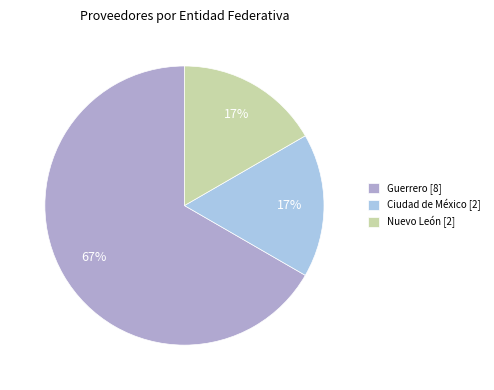

True or false: Ciudad de México [2] accounts for 32% of the total.

False